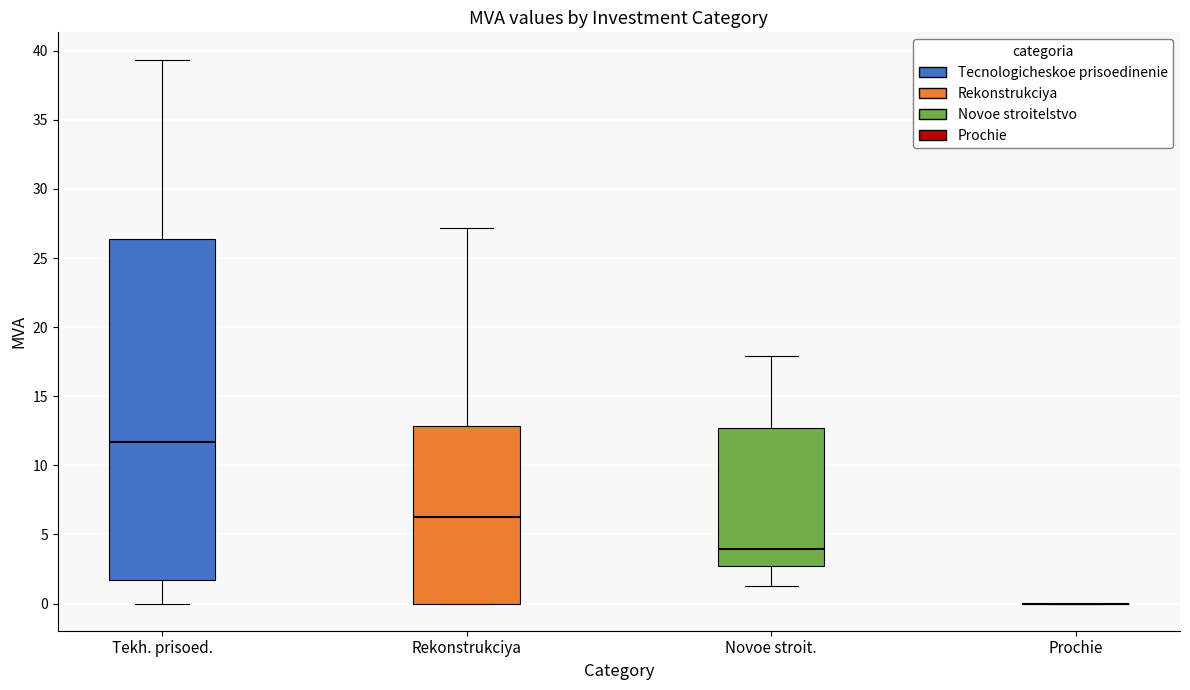

Reading left to right, read every box against the y-axis: the position of its median line, the range the box covers, and the ends of its whiskers. The values are not printed on the chart, so give them approximately, as read against the axis.

Tekh. prisoed.: median 11.5, box 1.5 to 26.5, whiskers 0.0 to 39.5
Rekonstrukciya: median 6.0, box 0.0 to 13.0, whiskers 0.0 to 27.0
Novoe stroit.: median 4.0, box 2.5 to 12.5, whiskers 1.5 to 18.0
Prochie: box collapsed to a line at 0.0, whiskers 0.0 to 0.0